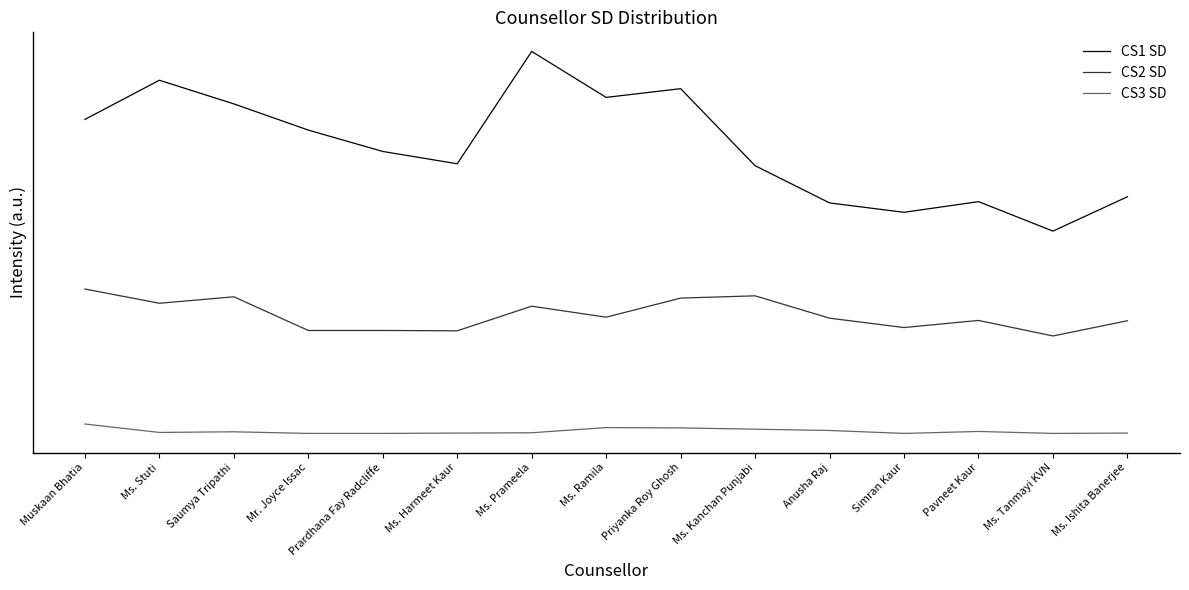

How many interior local valleys does the CS2 SD series have?

5